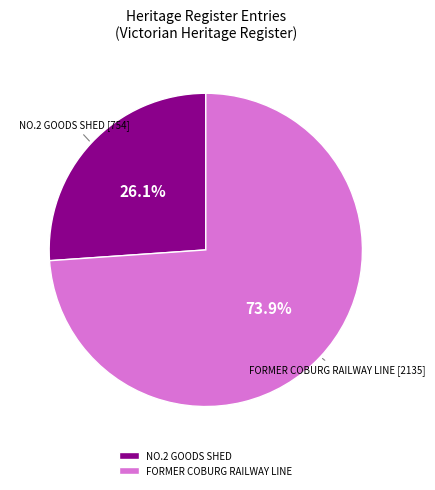

What is the total percentage of NO.2 GOODS SHED and FORMER COBURG RAILWAY LINE?

100.0%